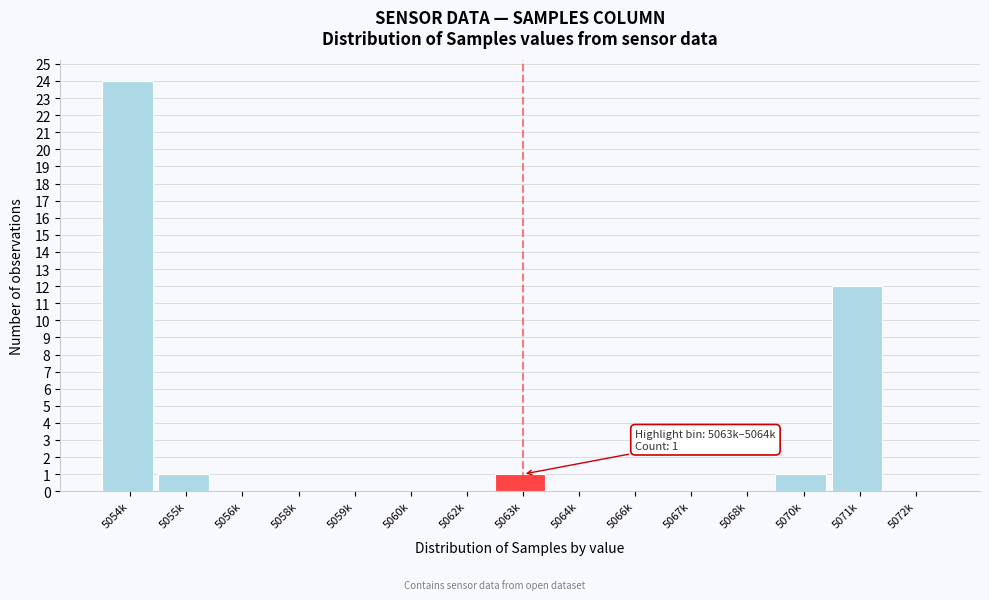

Reading right to left, extract all data points from this chart.

5072k=0	5071k=12	5070k=1	5068k=0	5067k=0	5066k=0	5064k=0	5063k=1	5062k=0	5060k=0	5059k=0	5058k=0	5056k=0	5055k=1	5054k=24